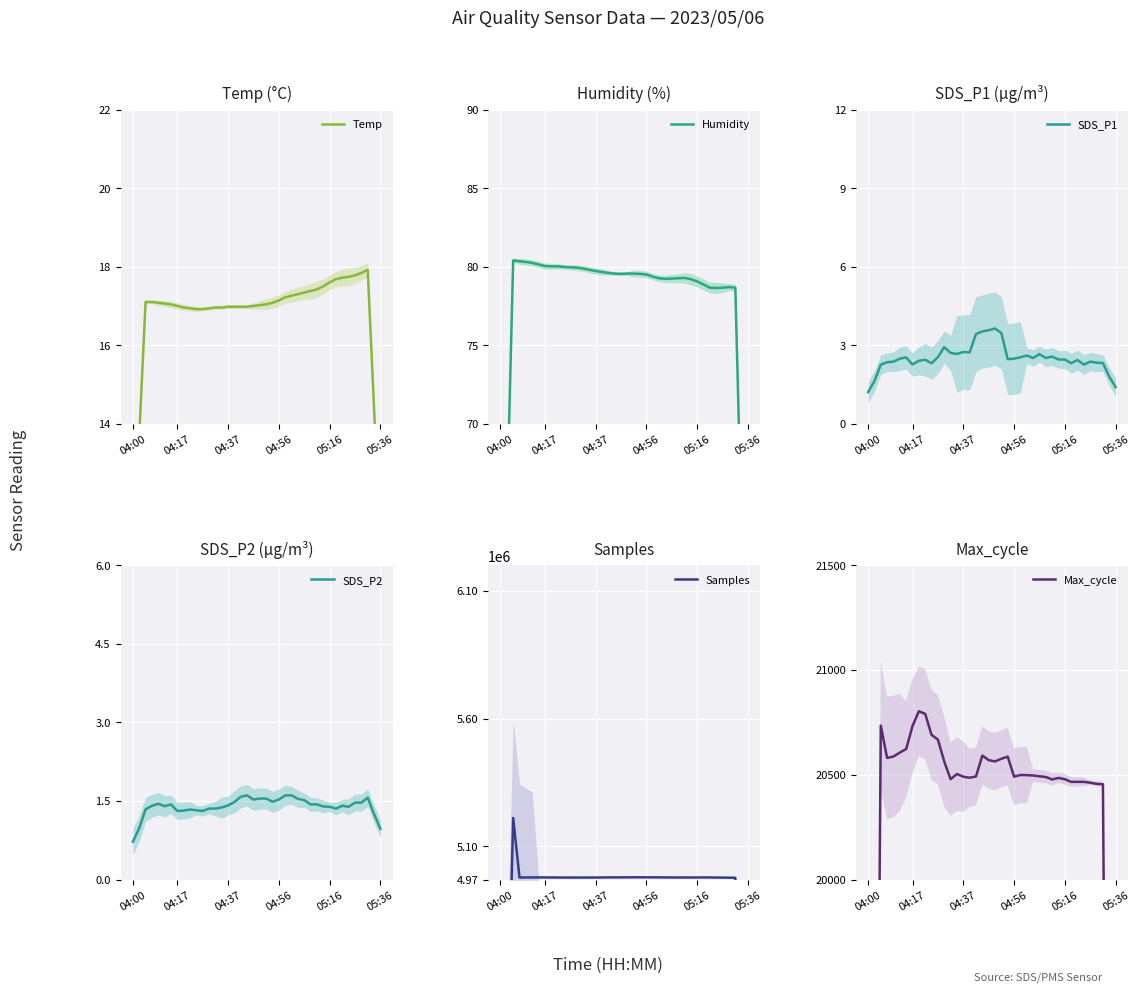

True or false: Temp and Max_cycle intersect in this chart.

False